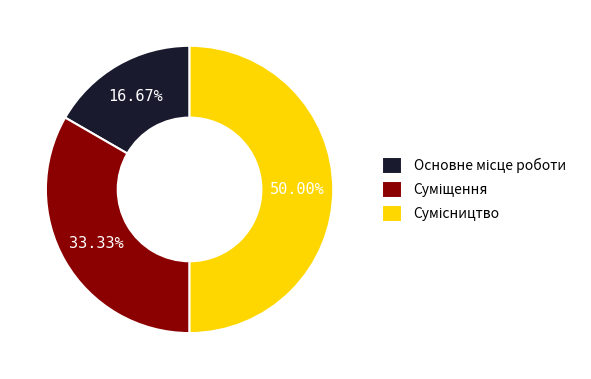

Which slice is the largest?

Сумісництво